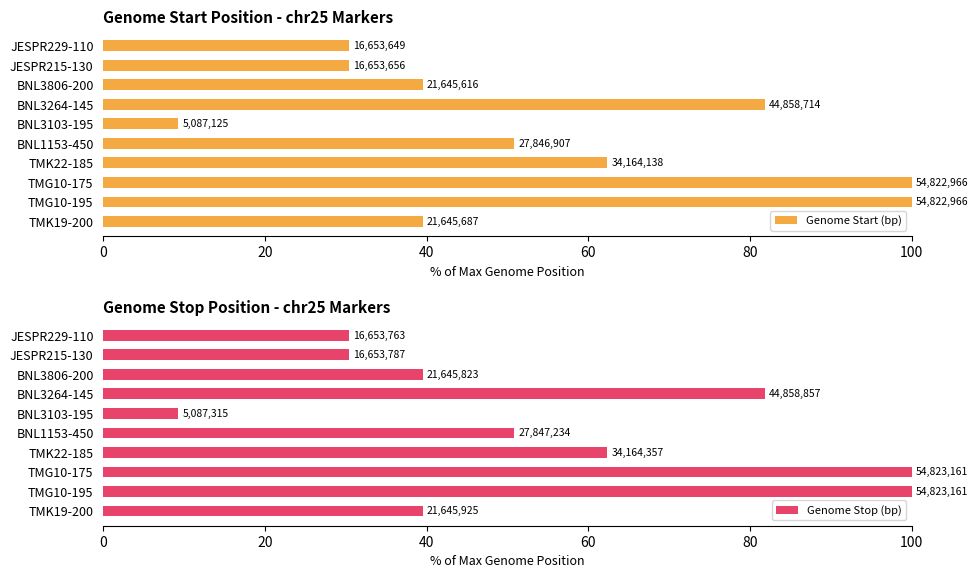

Which series has the largest total across all categories?

Genome Stop (bp)